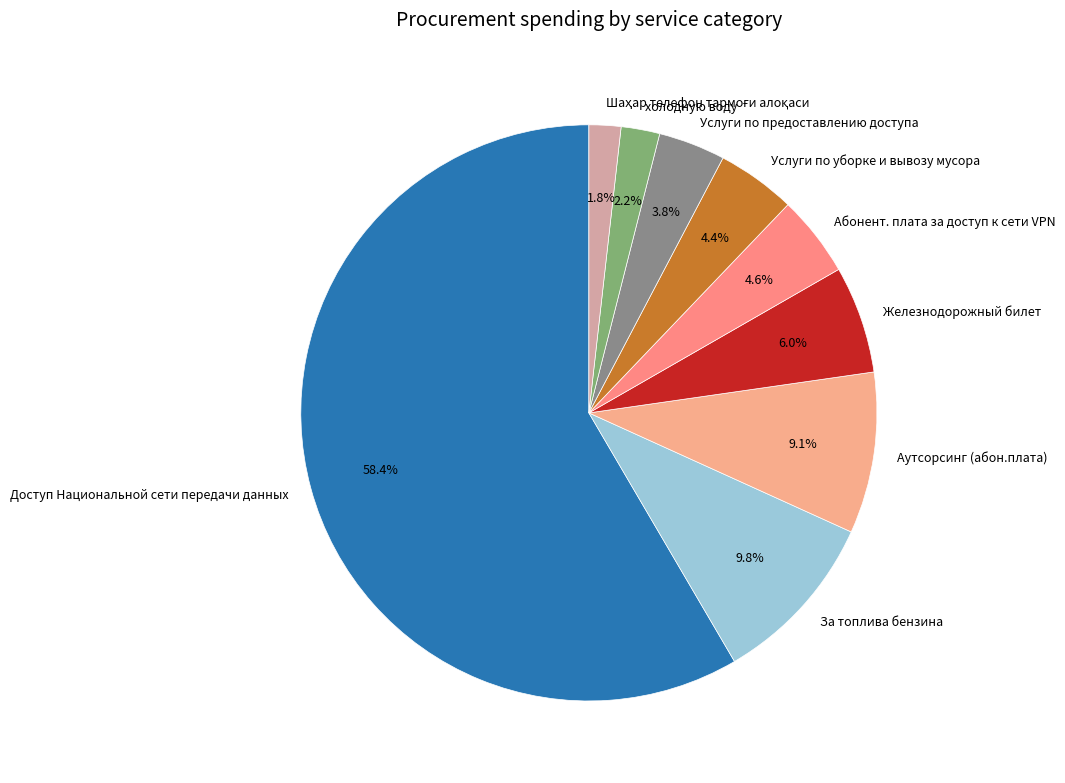

Is it true that Аутсорсинг (абон.плата) is 9% of the pie?

True